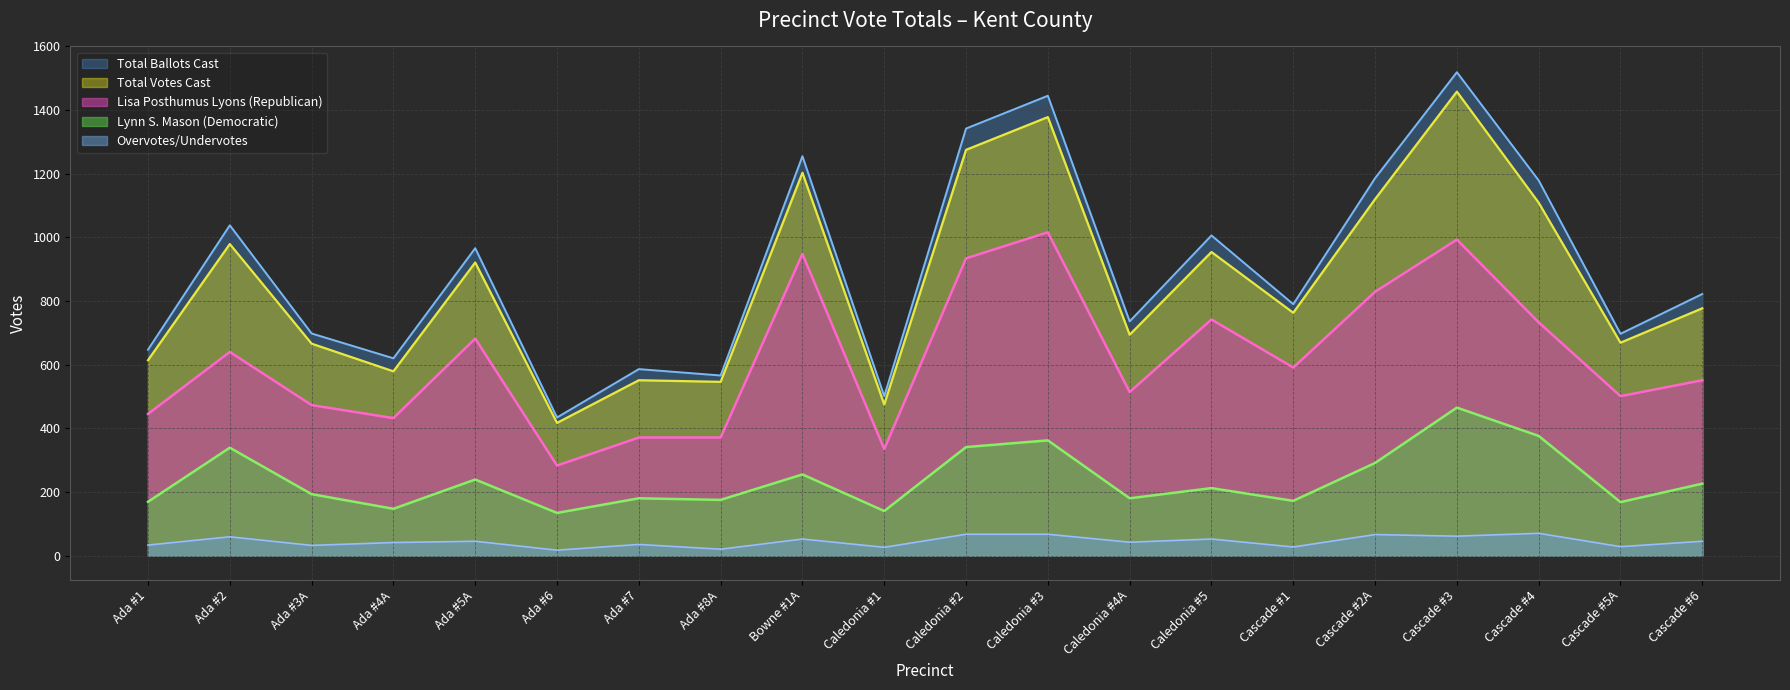

How many interior local valleys does the Total Votes Cast series have?

7